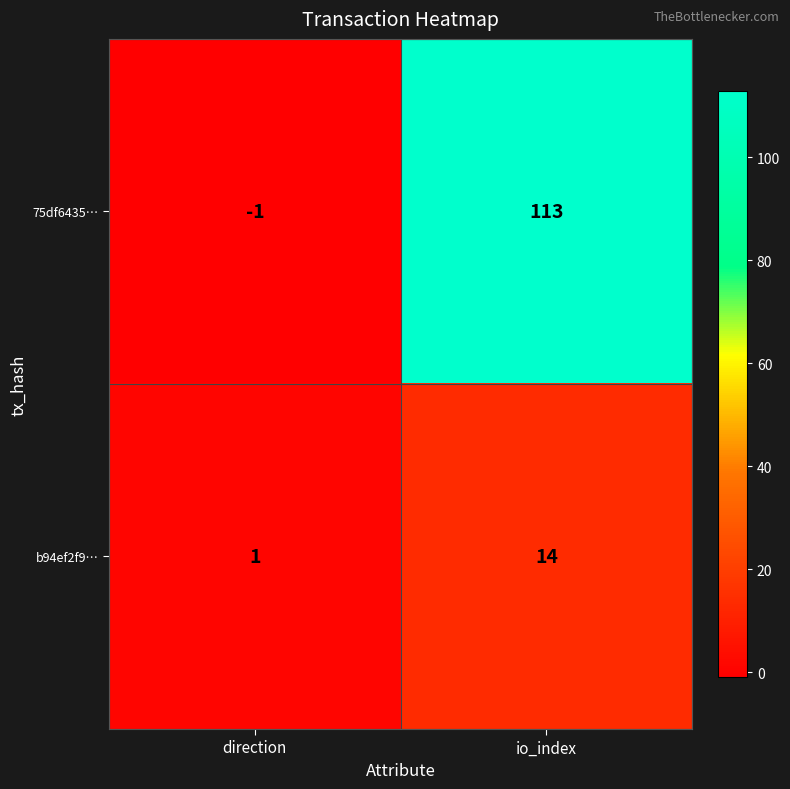

What is the maximum value shown in the chart?

113